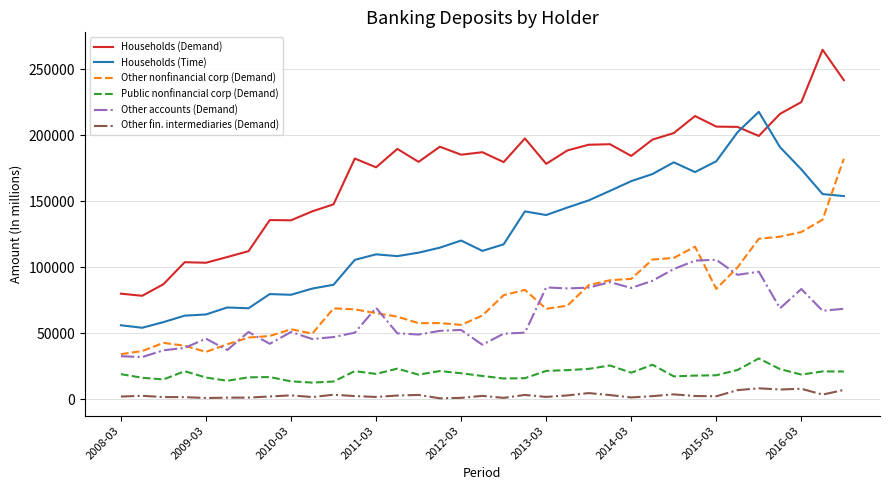

List the series in order of their peak value, lowest first.

Other fin. intermediaries (Demand), Public nonfinancial corp (Demand), Other accounts (Demand), Other nonfinancial corp (Demand), Households (Time), Households (Demand)